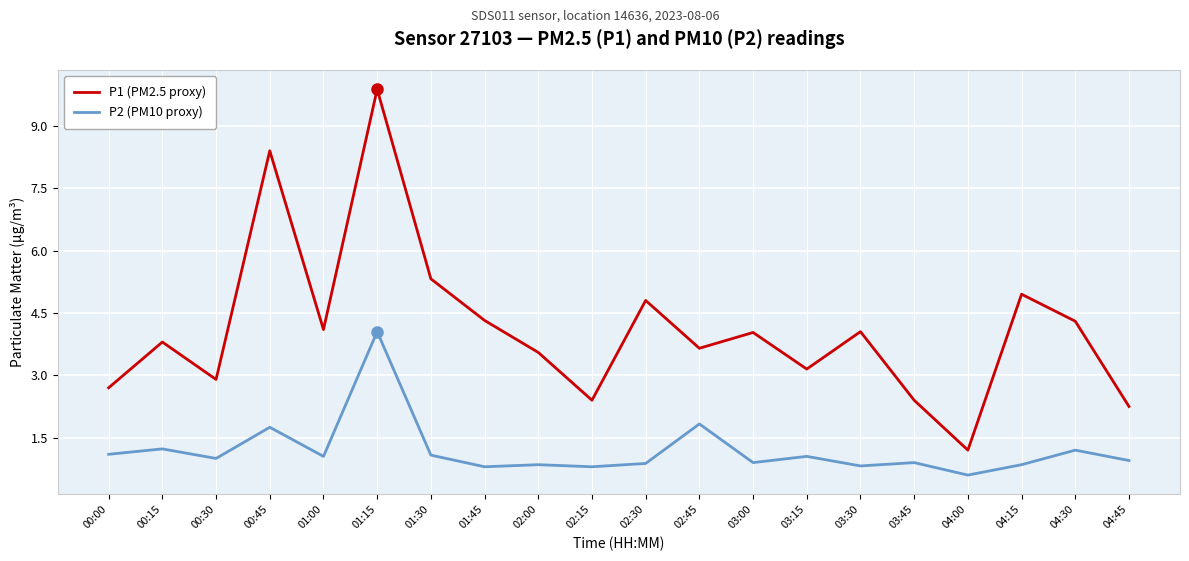

True or false: P1 (PM2.5 proxy) and P2 (PM10 proxy) intersect in this chart.

False